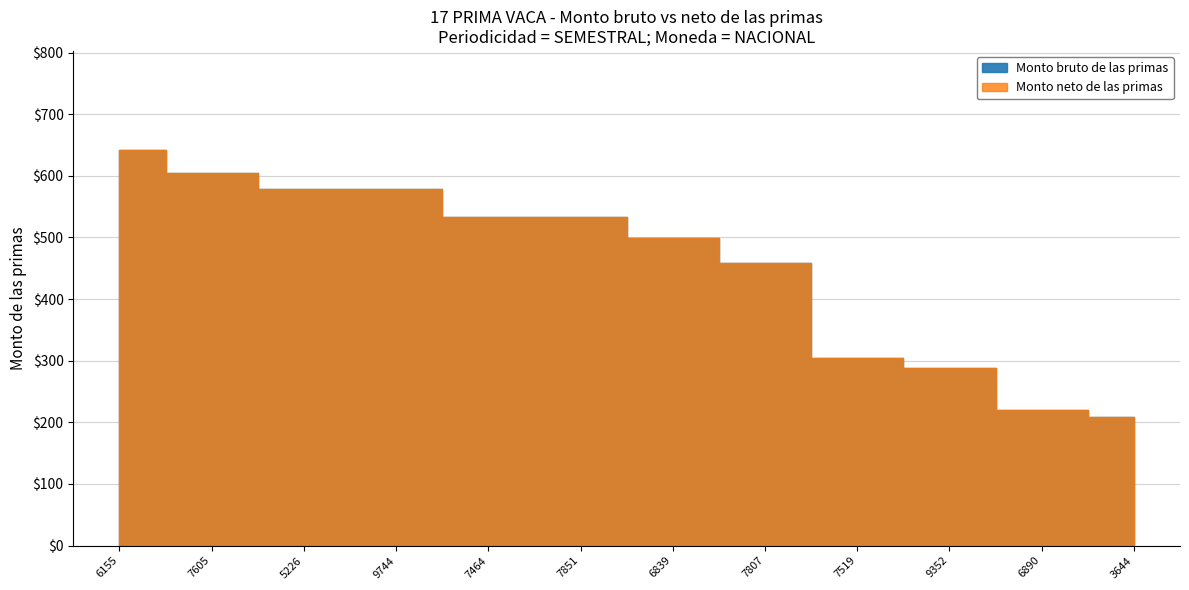

Is the value of Monto bruto de las primas at 7807 greater than the value of Monto neto de las primas at 5226?

No